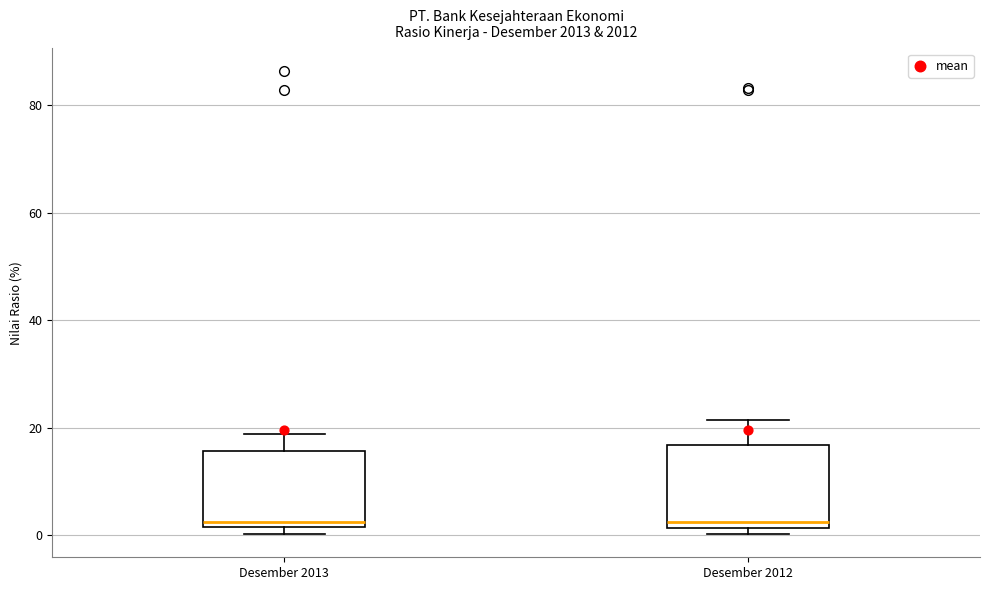

Reading left to right, transcribe this box plot: for each box, give where its median line is, the range the box spans, and where its two whiskers end, as read against the y-axis. The values are not printed on the chart, so give them approximately, as read against the axis.

Desember 2013: median 2 (just above the box's lower edge), box 2 to 16, whiskers 0 to 18
Desember 2012: median 2 (just above the box's lower edge), box 2 to 16, whiskers 0 to 22